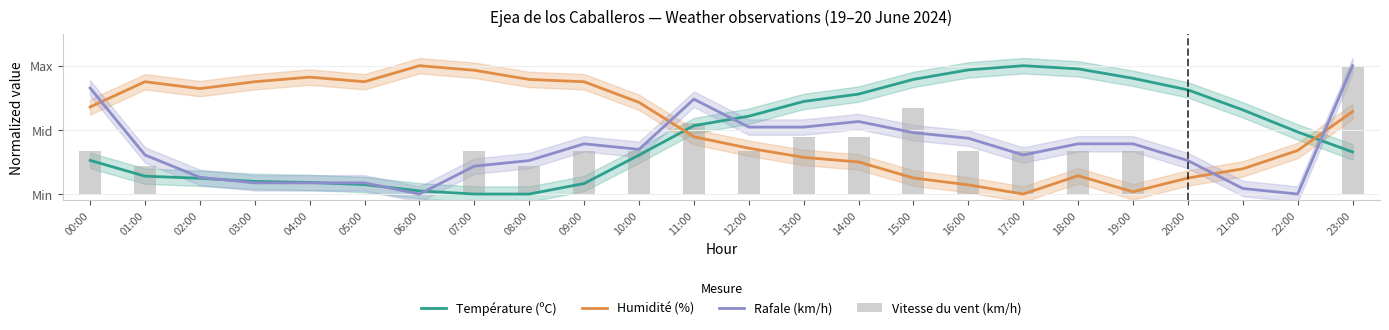

What is the sum of all Vitesse du vent (km/h) values?

6.6